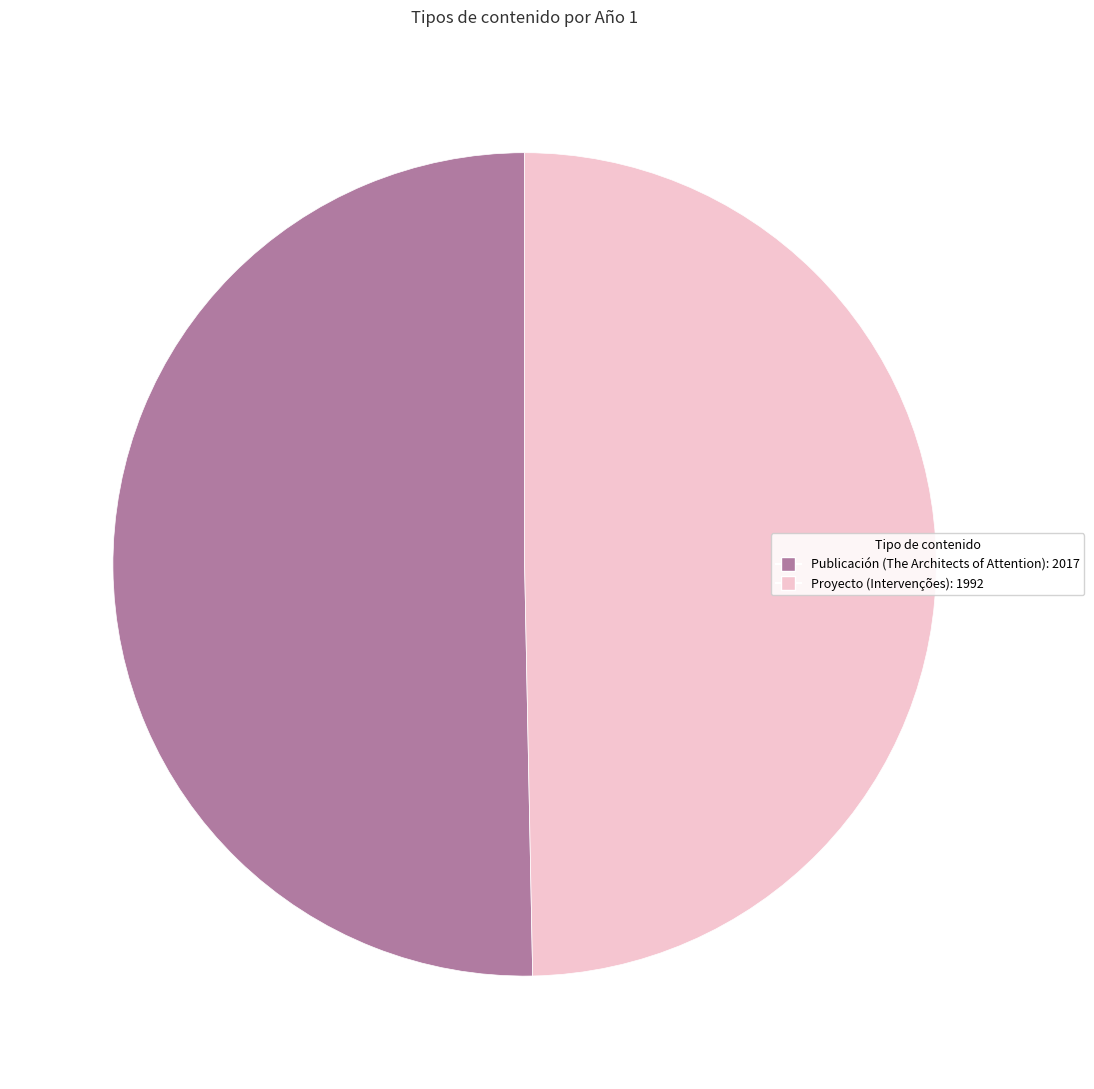

Is the sum of Proyecto and Publicación greater than half?

Yes